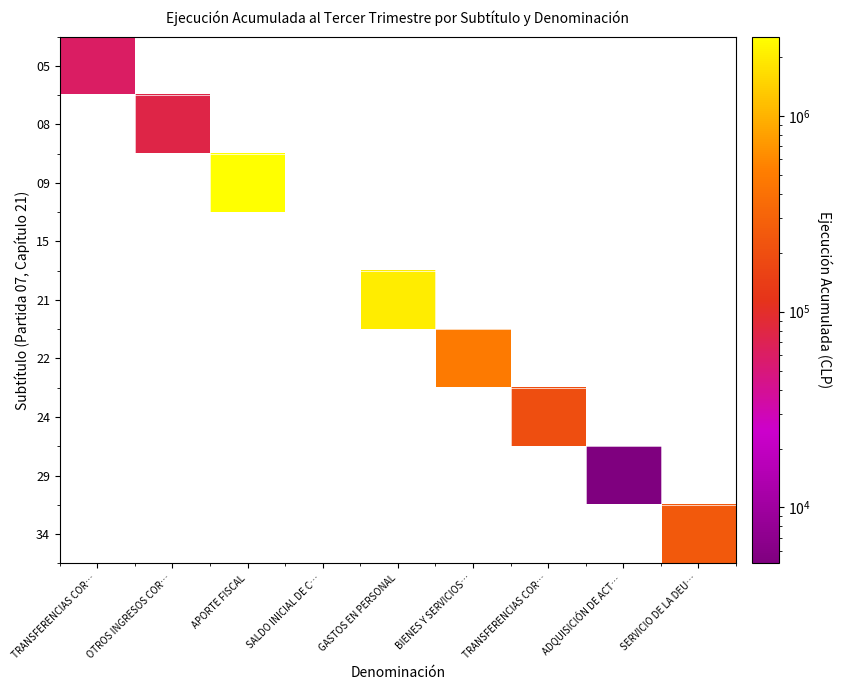

Count the number of categories in the chart.

9